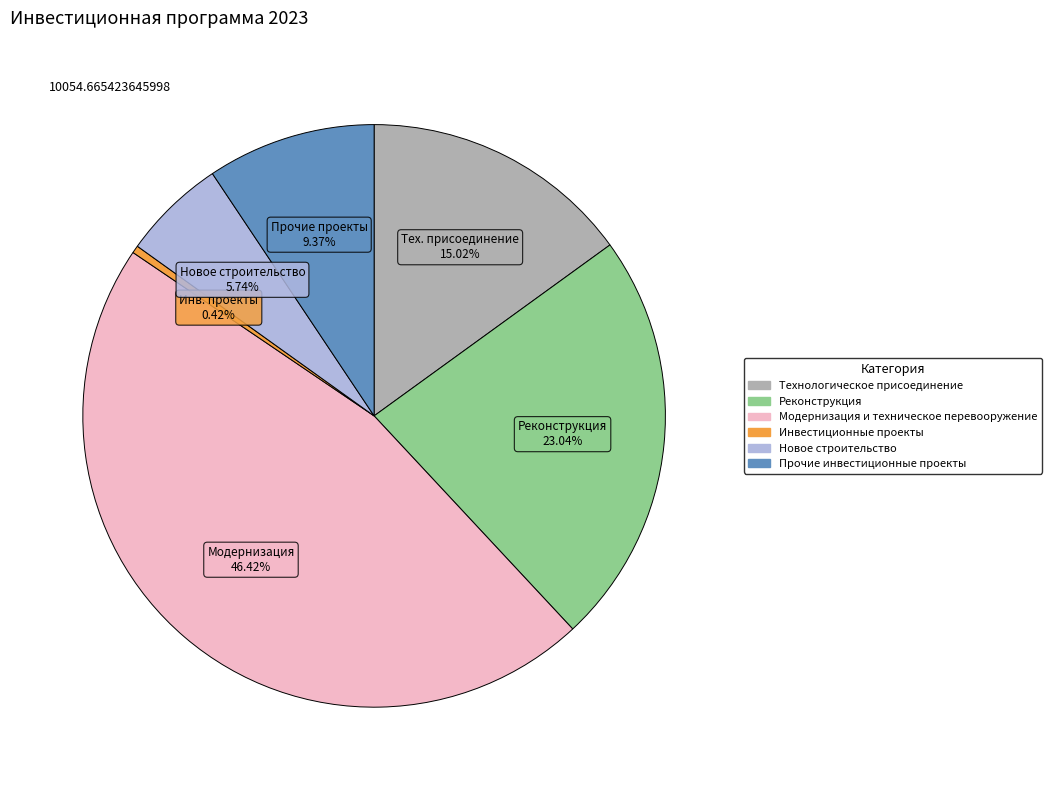

How many slices are in this pie chart?

6